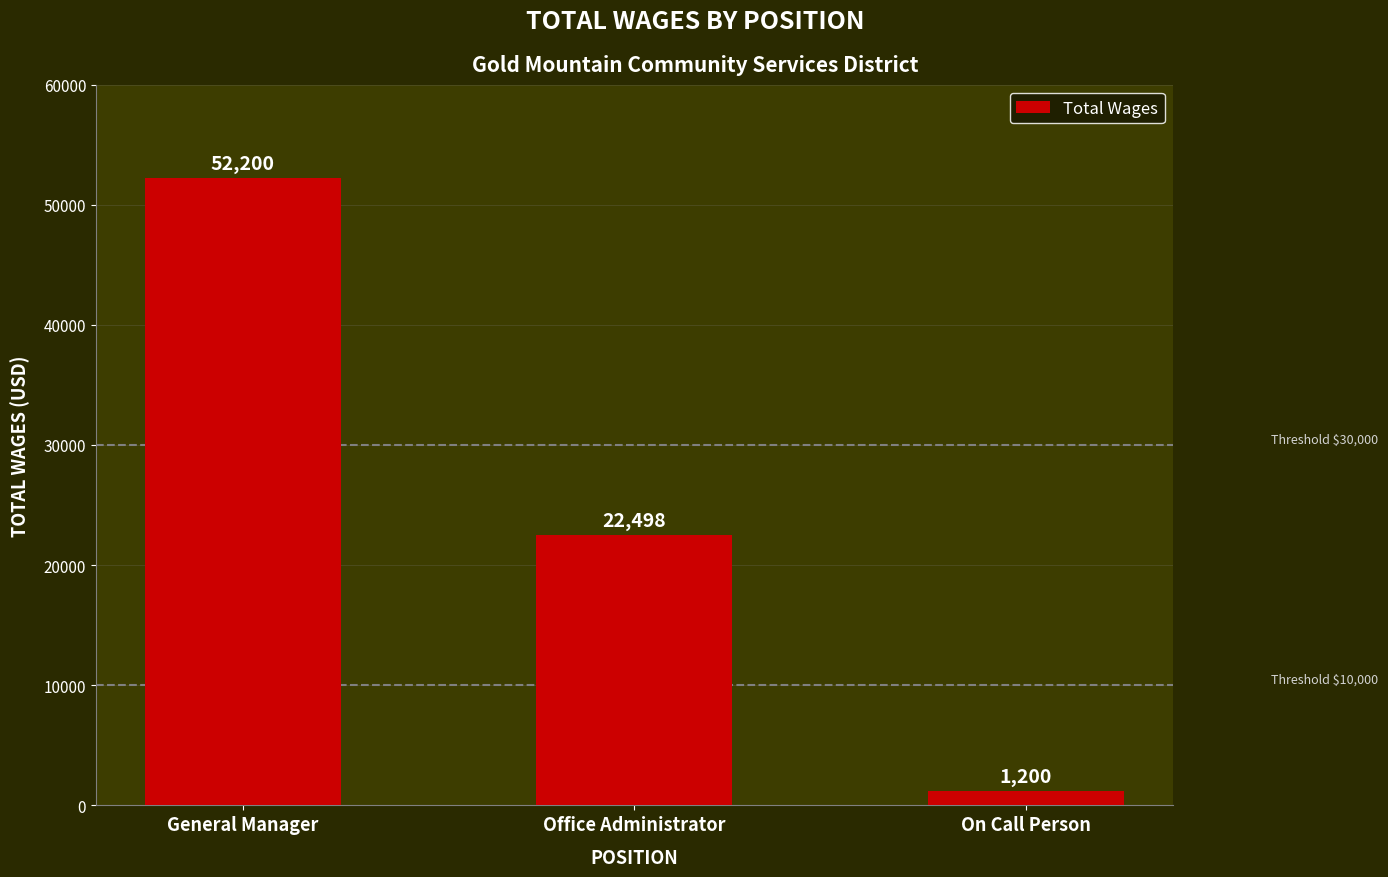

Which has a higher value, Office Administrator or On Call Person?

Office Administrator